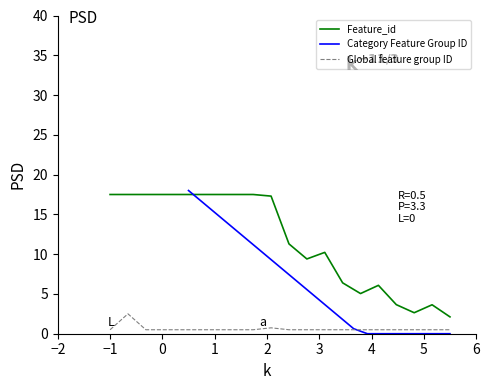

True or false: Global feature group ID and Feature_id cross at least once.

False